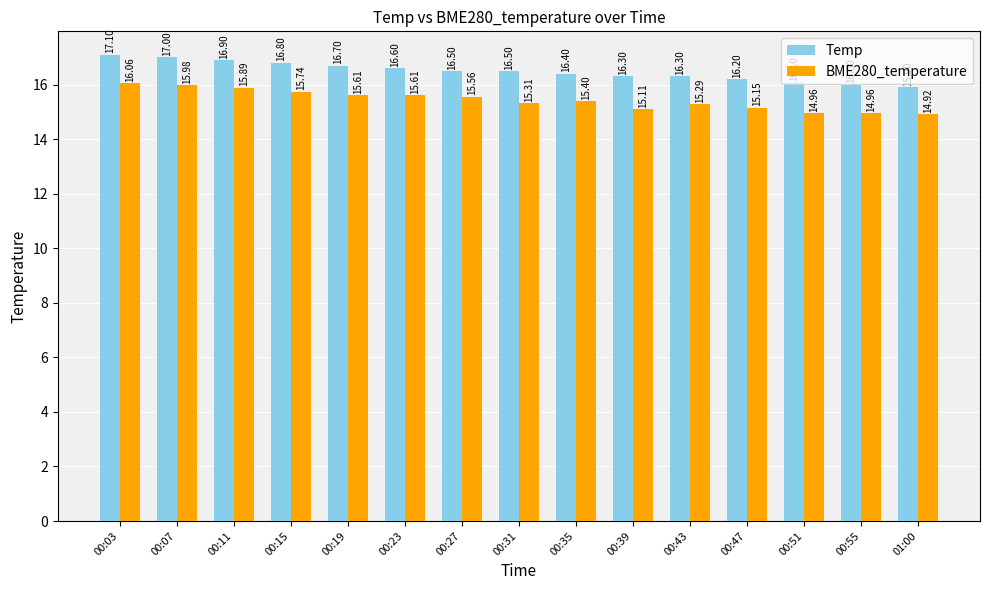

What is the total value across all series at 00:43?

31.6